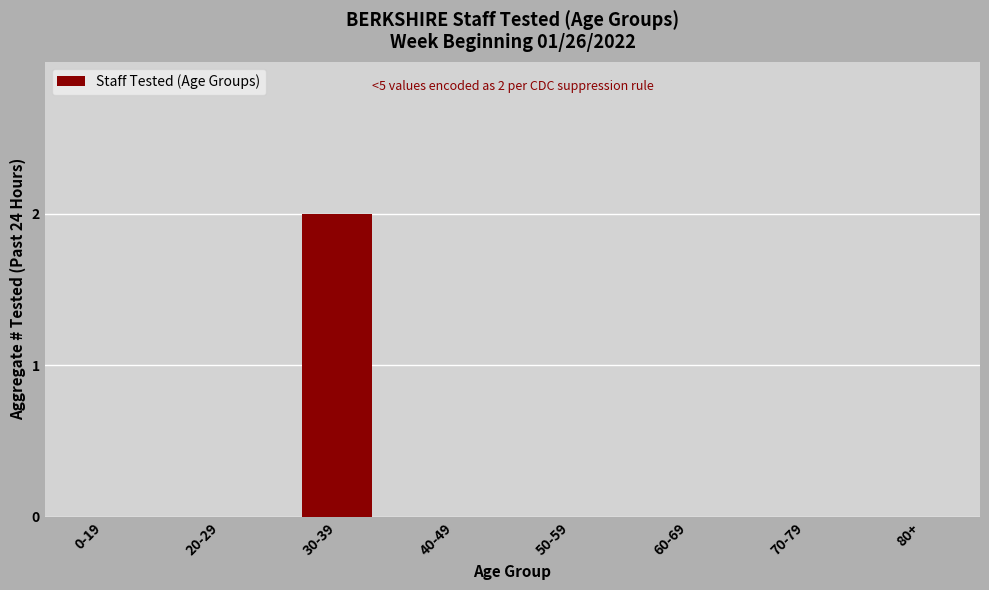

Reading left to right, extract all data points from this chart.

0-19=0	20-29=0	30-39=2	40-49=0	50-59=0	60-69=0	70-79=0	80+=0